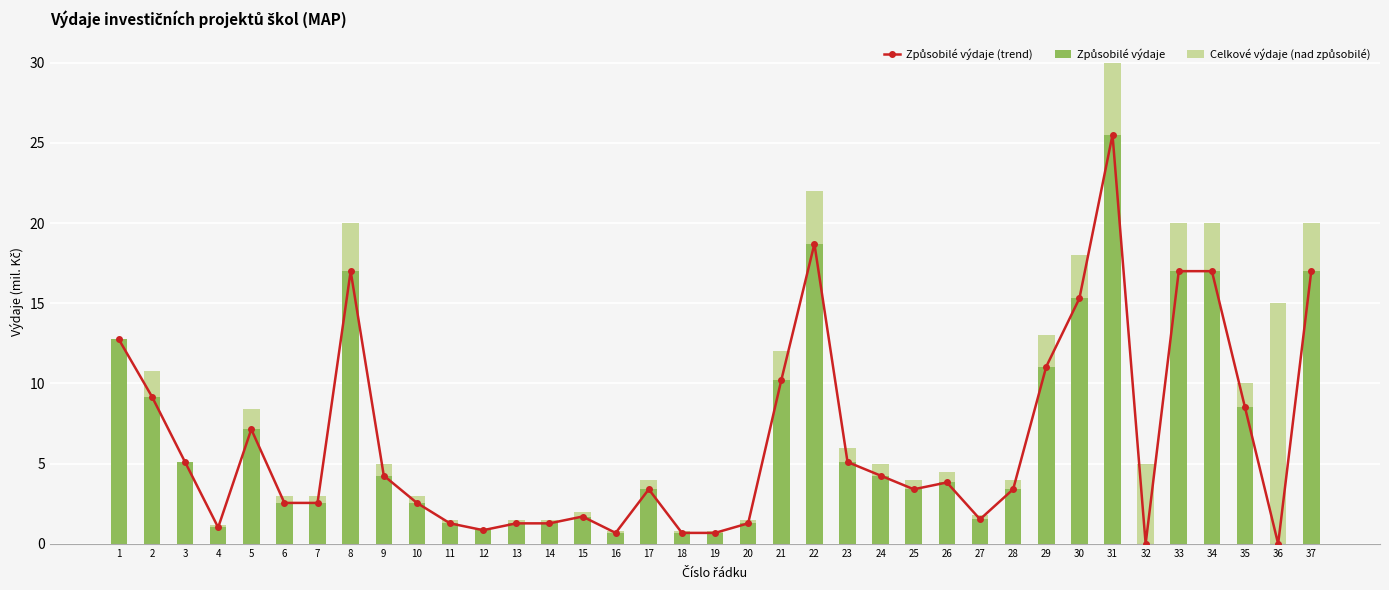

Rank the series by their maximum value, from lowest to highest.

Celkové výdaje (nad způsobilé), Způsobilé výdaje (trend), Způsobilé výdaje